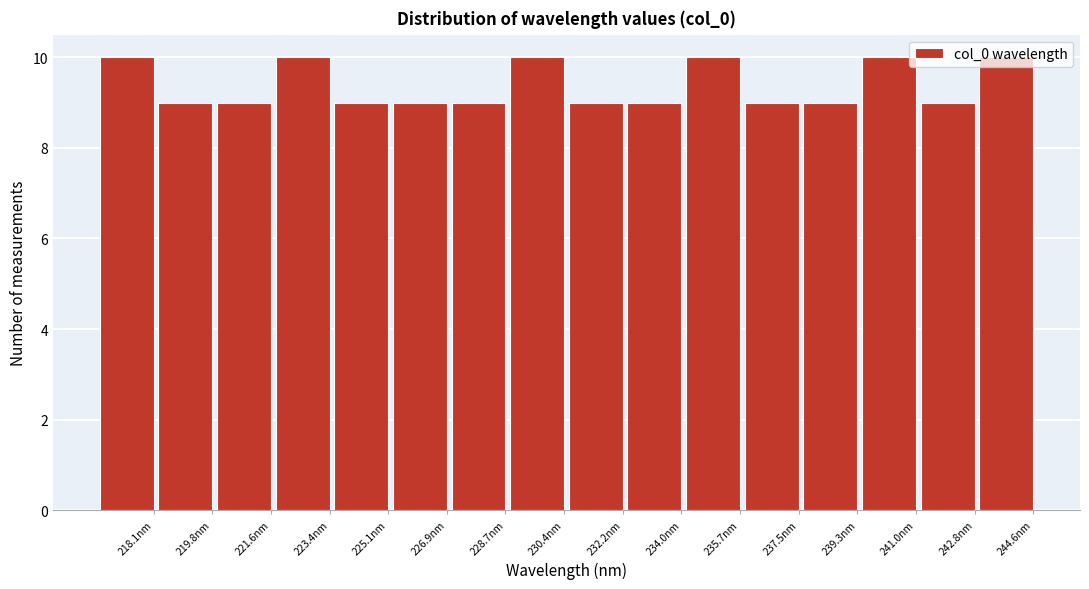

Which has a higher value, 223.4nm or 232.2nm?

223.4nm